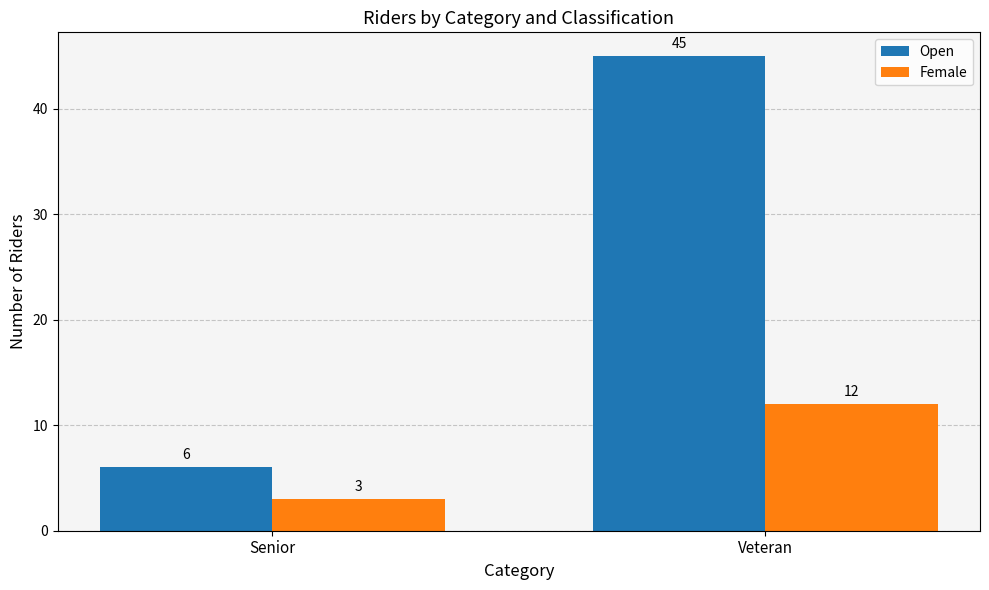

List the labels in order of Female value, largest first.

Veteran, Senior